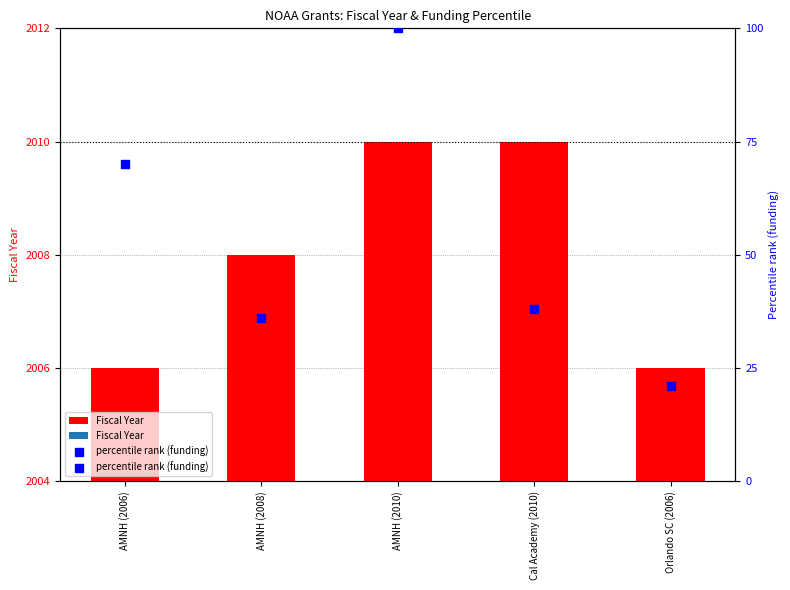

Which series contains the lowest Y value?

percentile rank (funding)